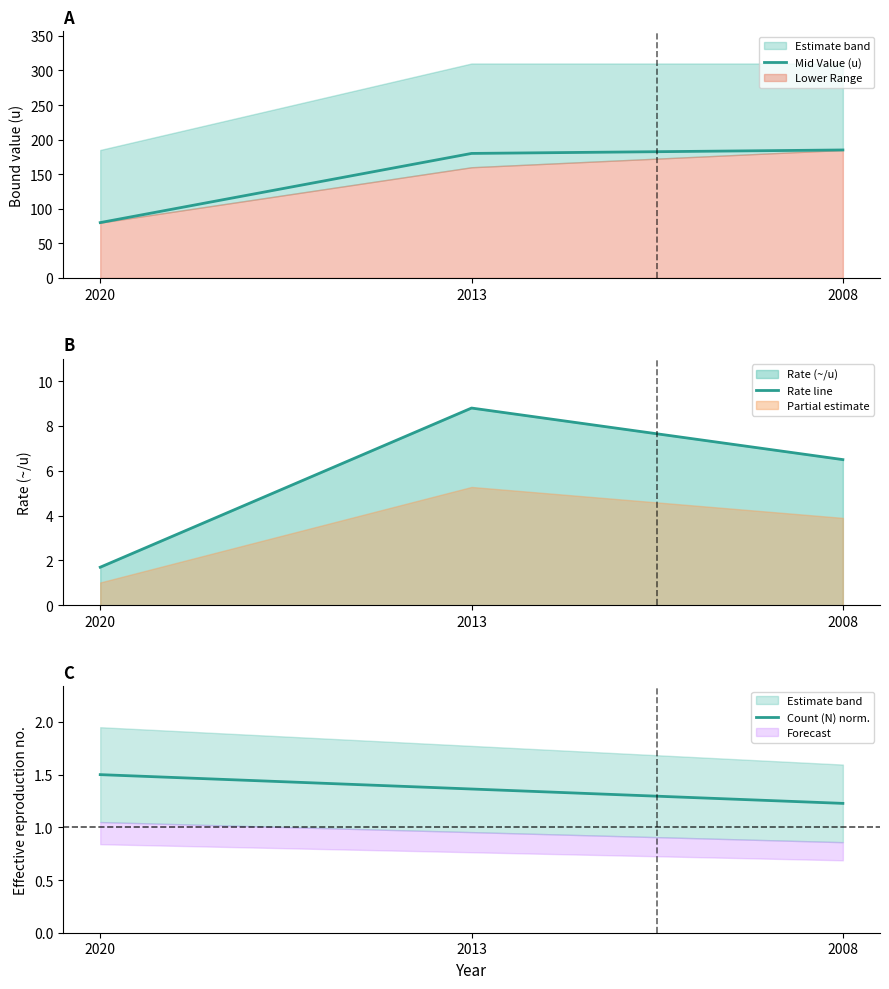

What is the sum of the Mid Value (u) values at 2020 and 2008?

265